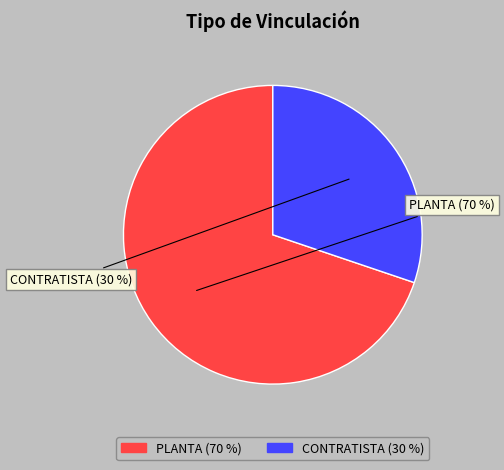

Rank the categories by value from highest to lowest.

PLANTA, CONTRATISTA